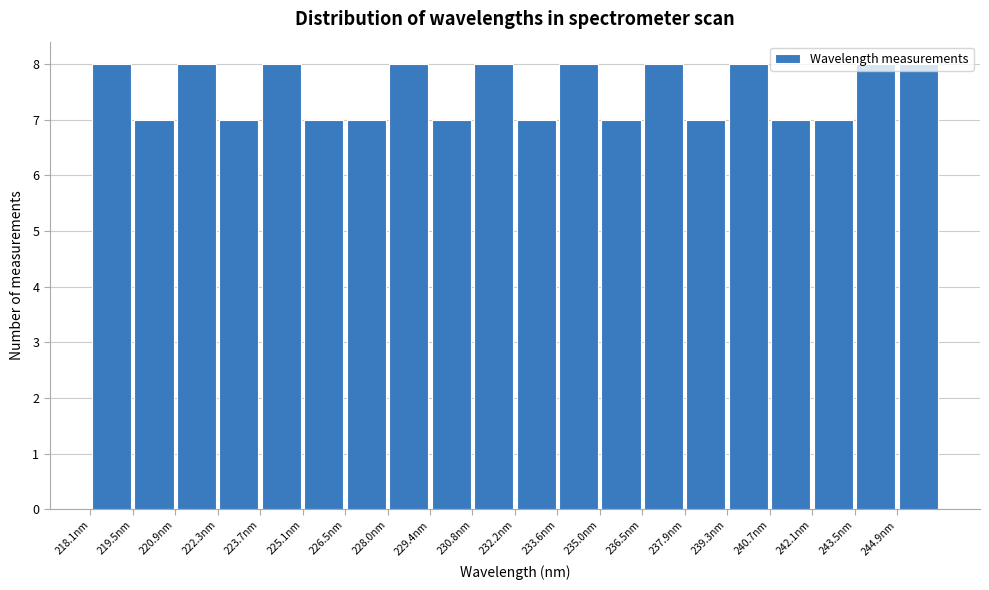

How tall is the bar that spans 245.0 to 246.4 on the x-axis? Neither the bar edges nor the heights are printed on the chart, so give them approximately, as read against the axes.

8